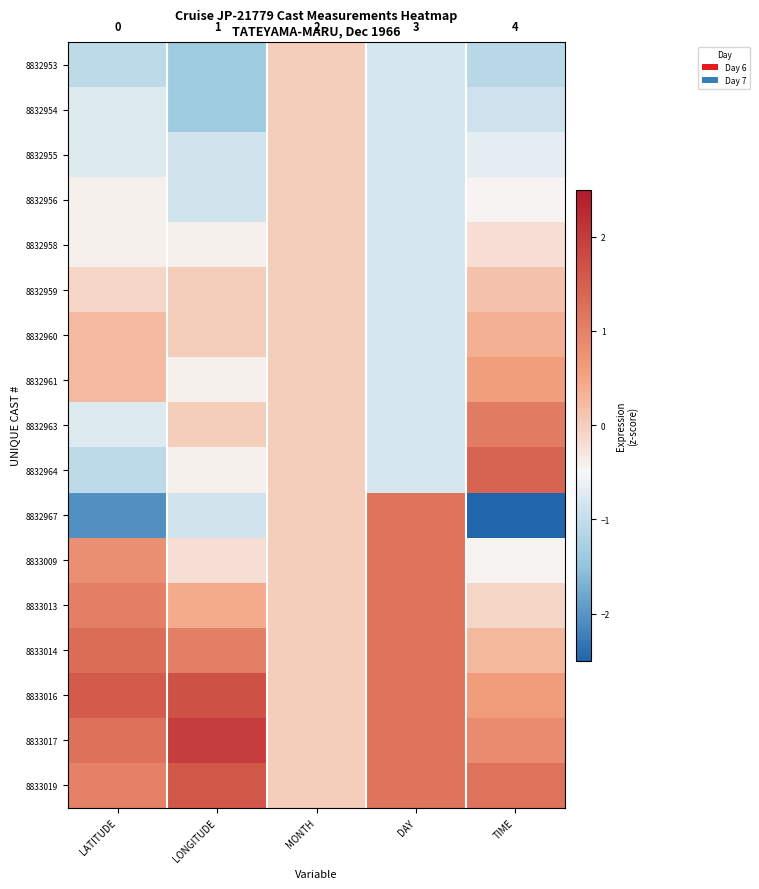

The 8832954 series shows -1.0 at LATITUDE. True or false?

False